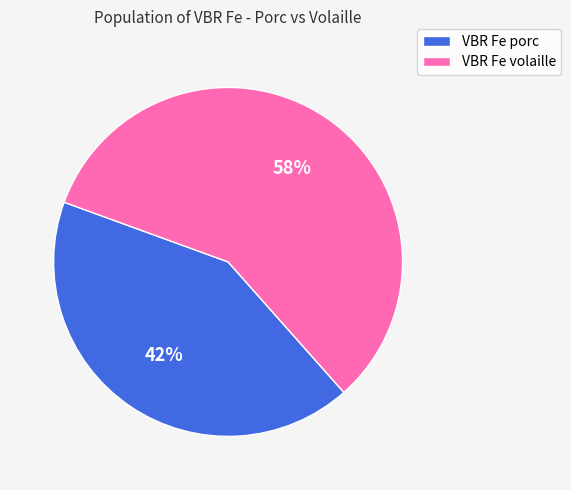

To the nearest percent, what portion does VBR Fe volaille represent?

58%